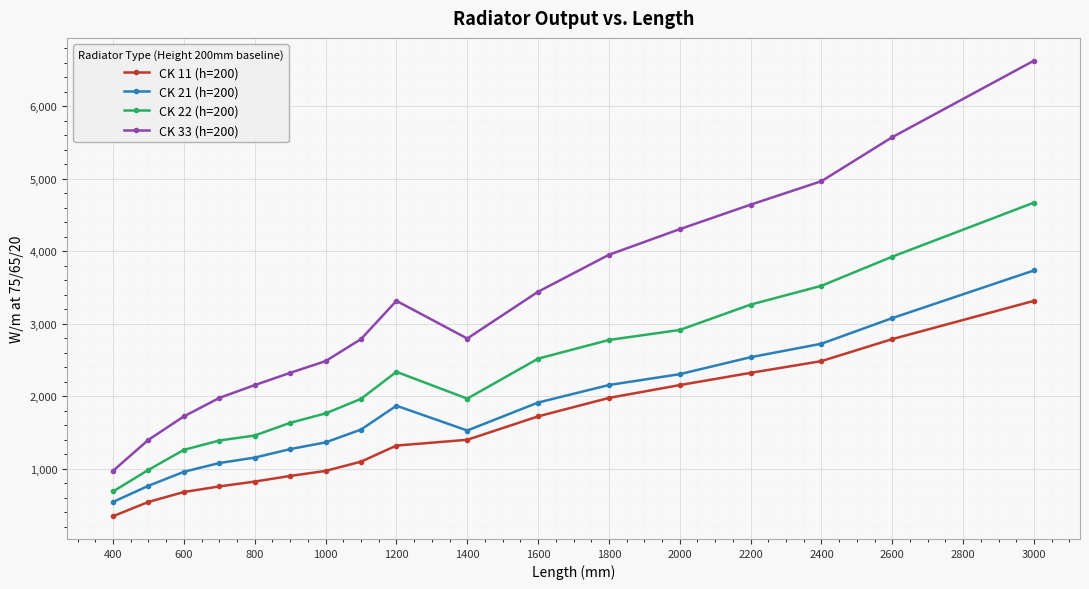

Which series has the largest range (max minus min)?

CK 33 (h=200)